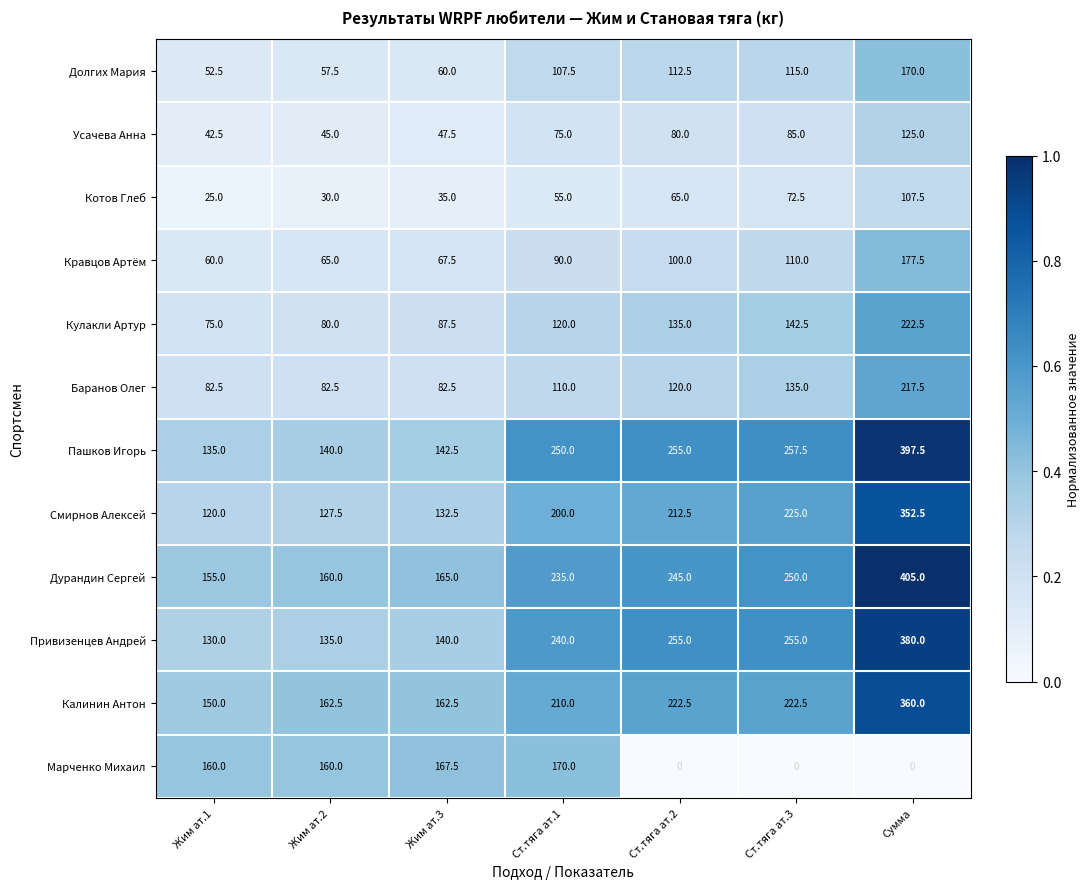

What is the average value of the Пашков Игорь series?

225.4